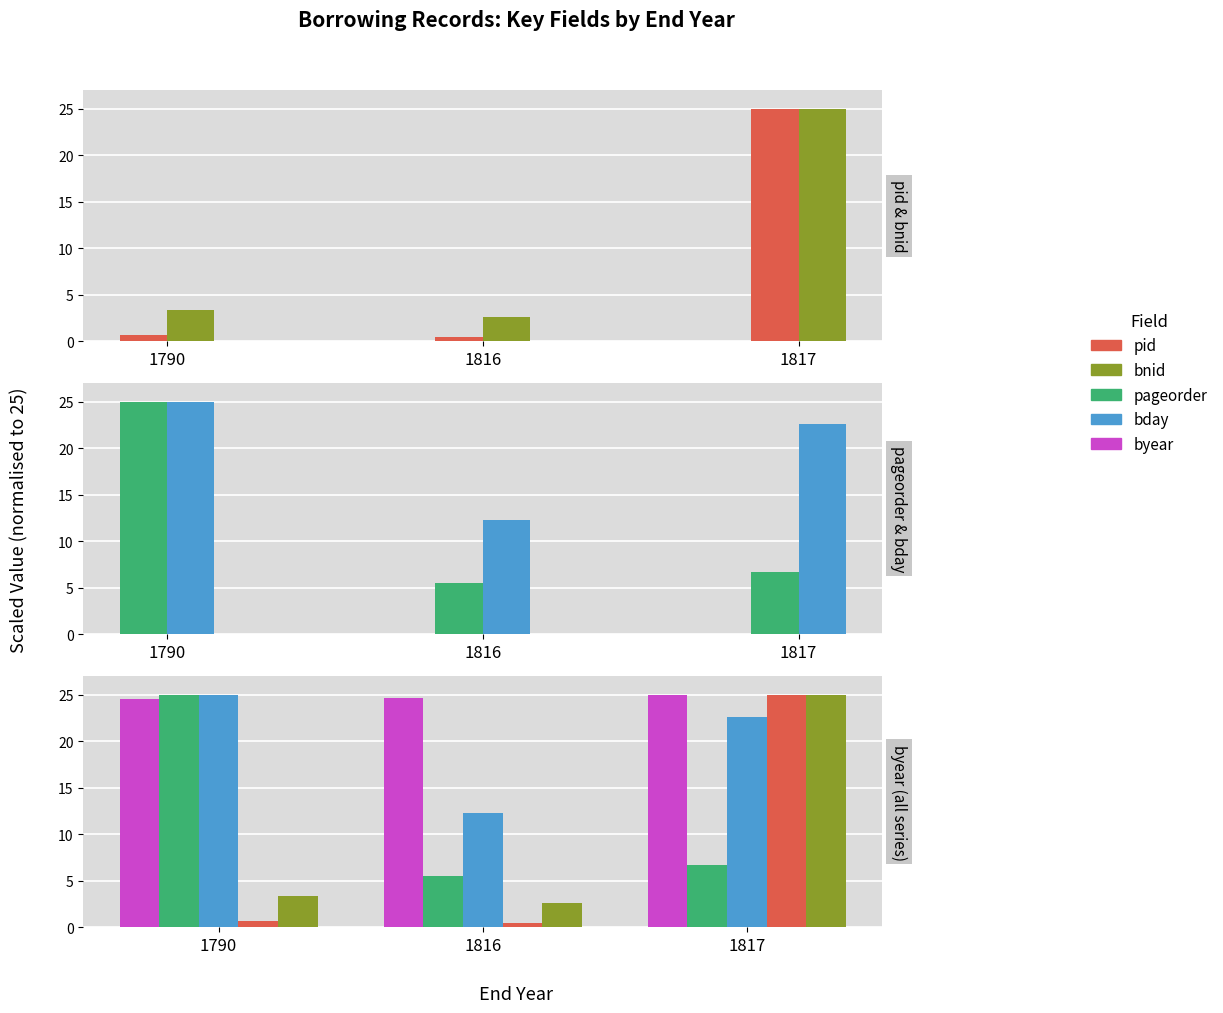

At which category is the sum across all series the highest?

1817